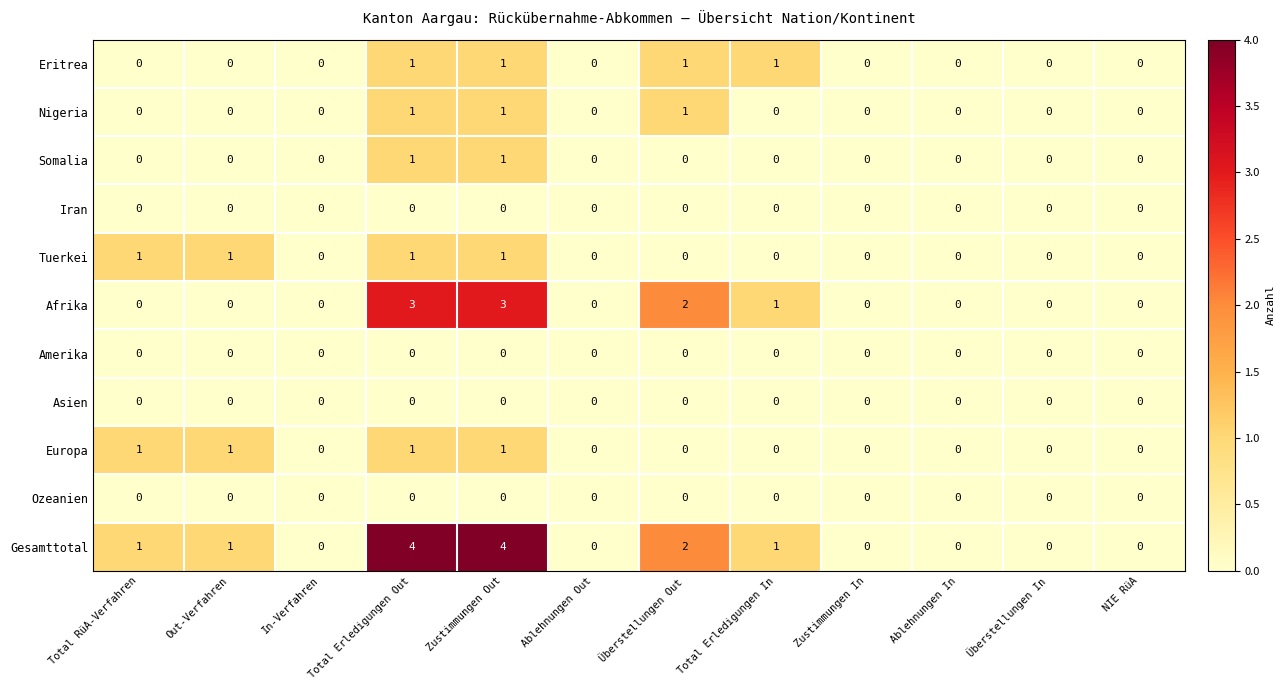

Which series has the largest total across all categories?

Gesamttotal